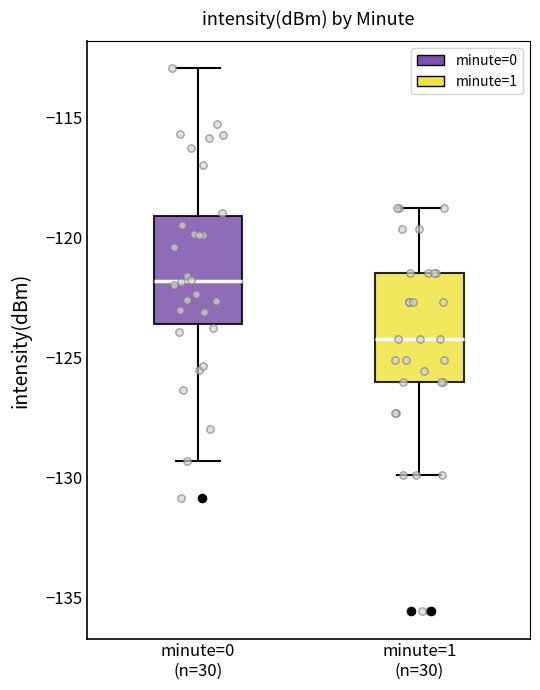

Which box has the highest median line?

minute=0 (n=30)